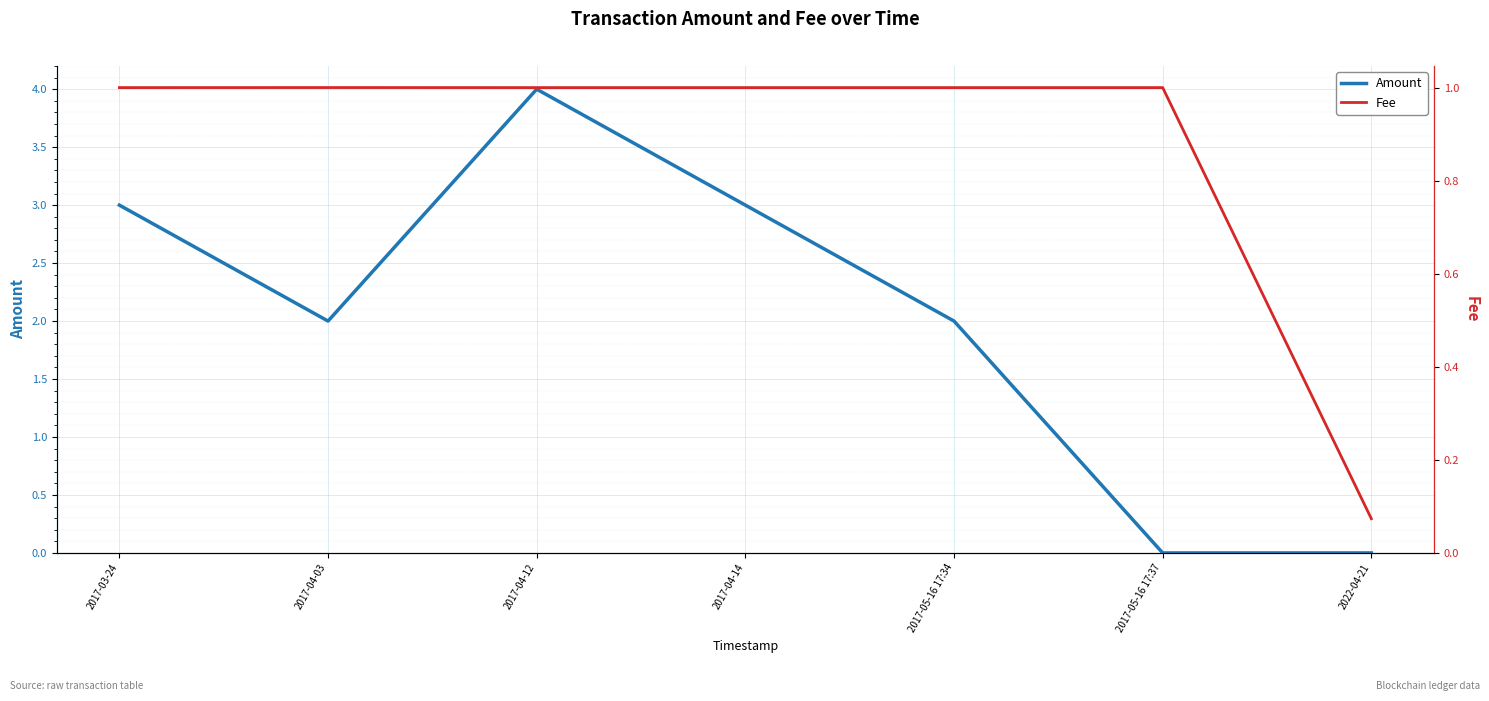

Reading right to left, transcribe all the data shown in this chart.

Amount: 0.0	0.0	2.0	3.0	4.0	2.0	3.0
Fee: 0.1	1.0	1.0	1.0	1.0	1.0	1.0